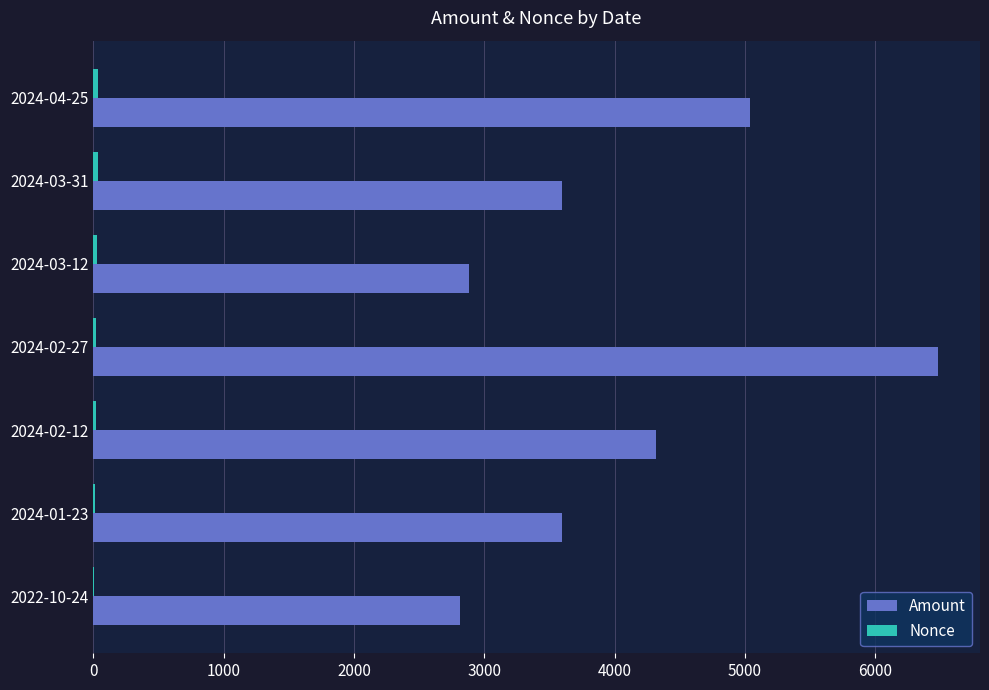

At which category is the sum across all series the highest?

2024-02-27